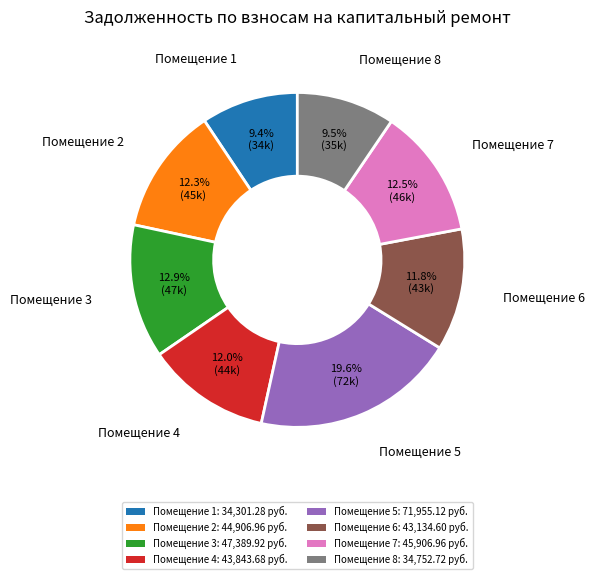

Is there a majority slice in this chart?

No